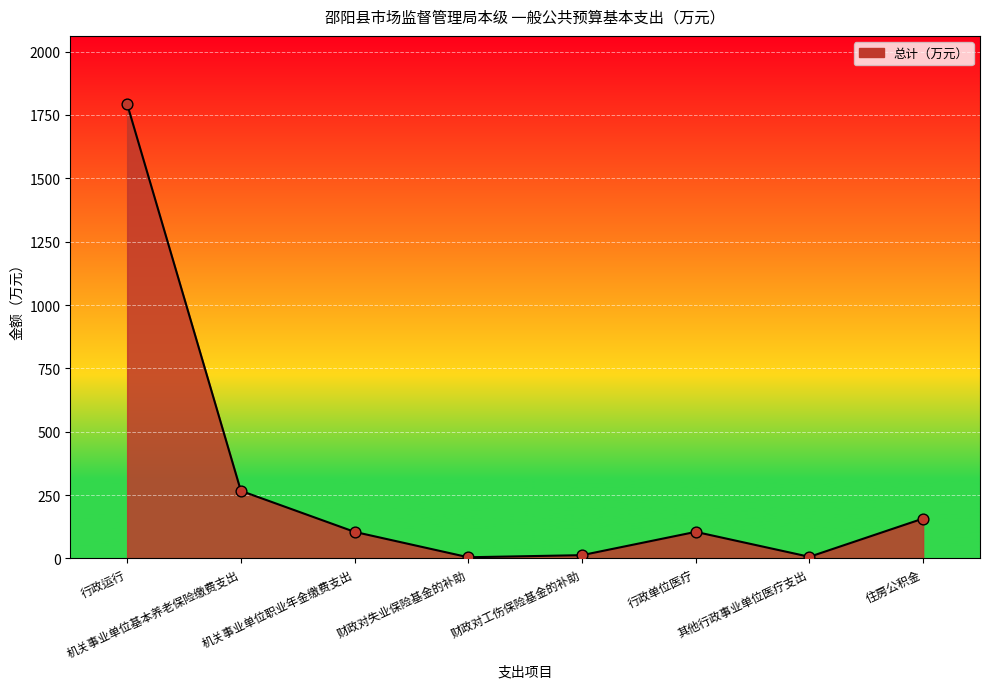

Between 行政单位医疗 and 住房公积金, which is larger?

住房公积金